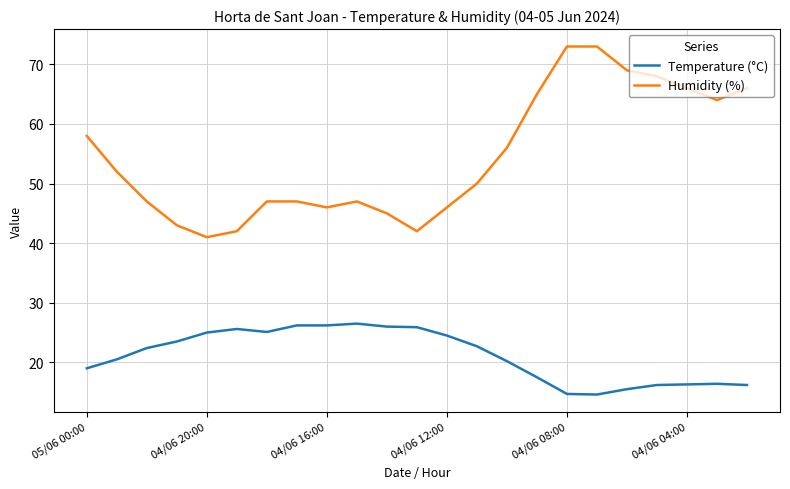

Count the number of categories in the chart.

23